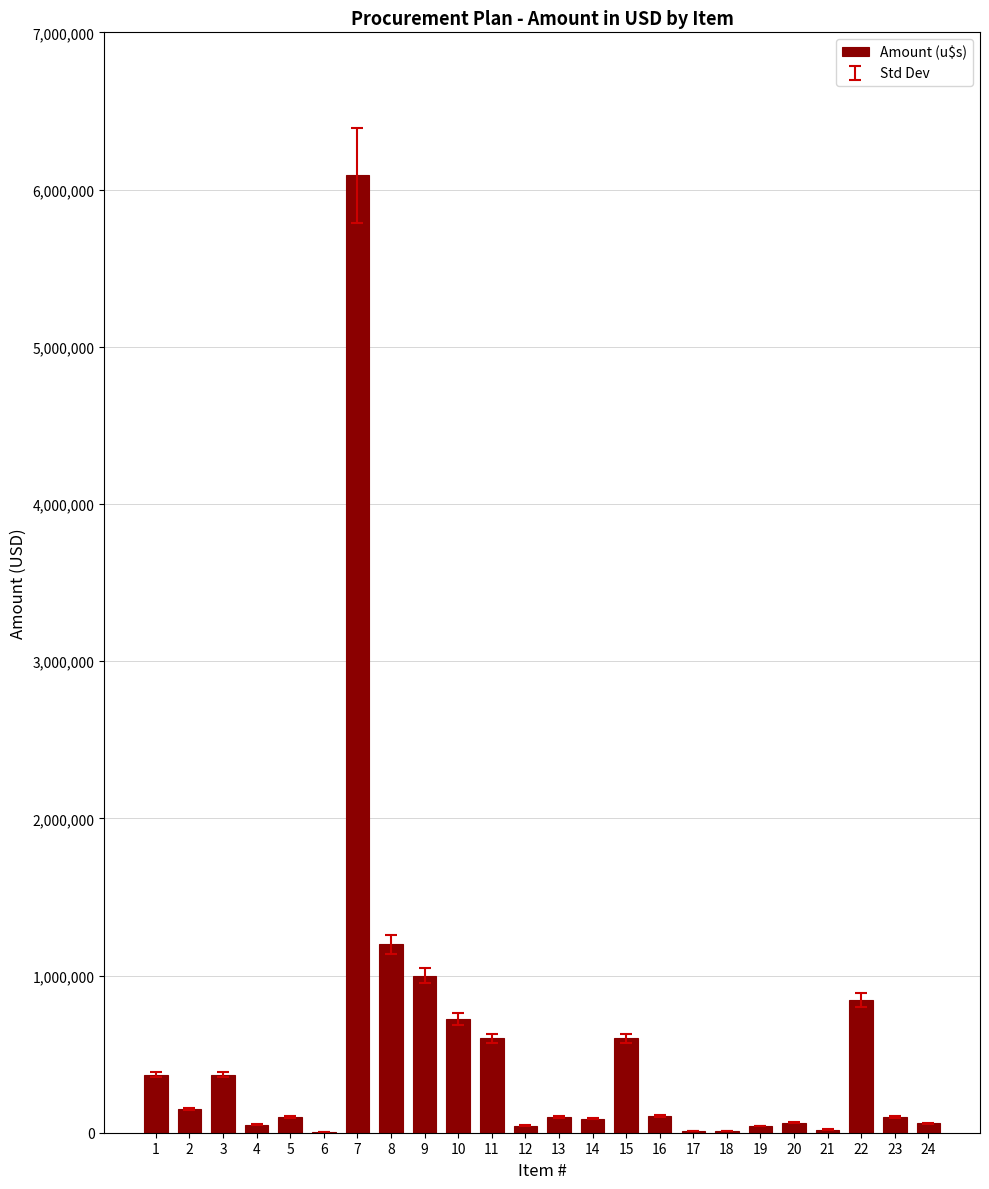

The value at 5 is 100000. True or false?

True